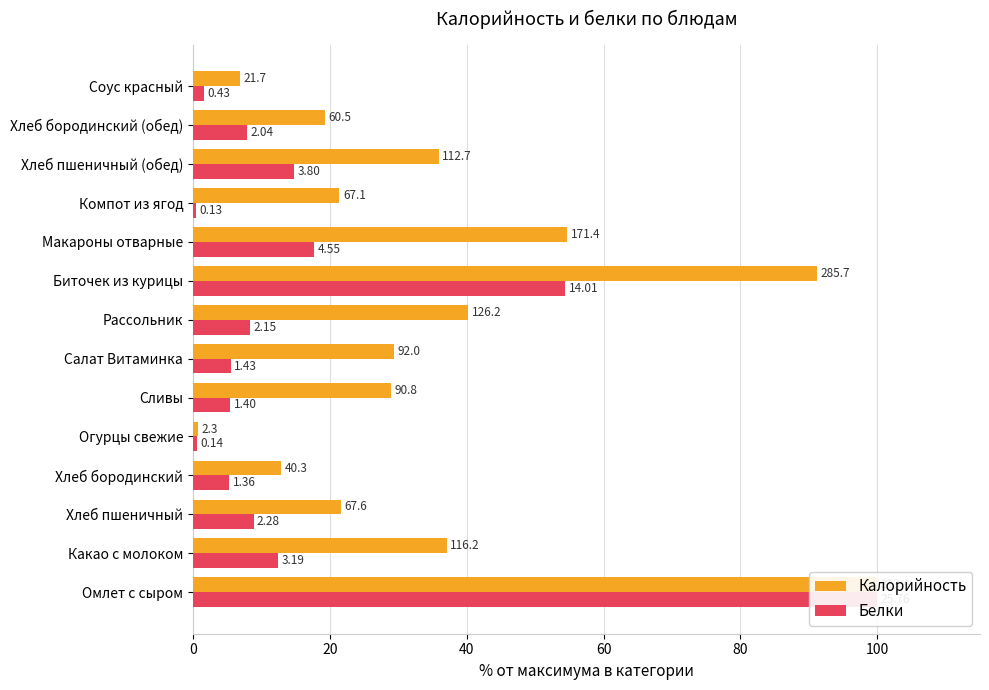

Count the number of data series in this chart.

2